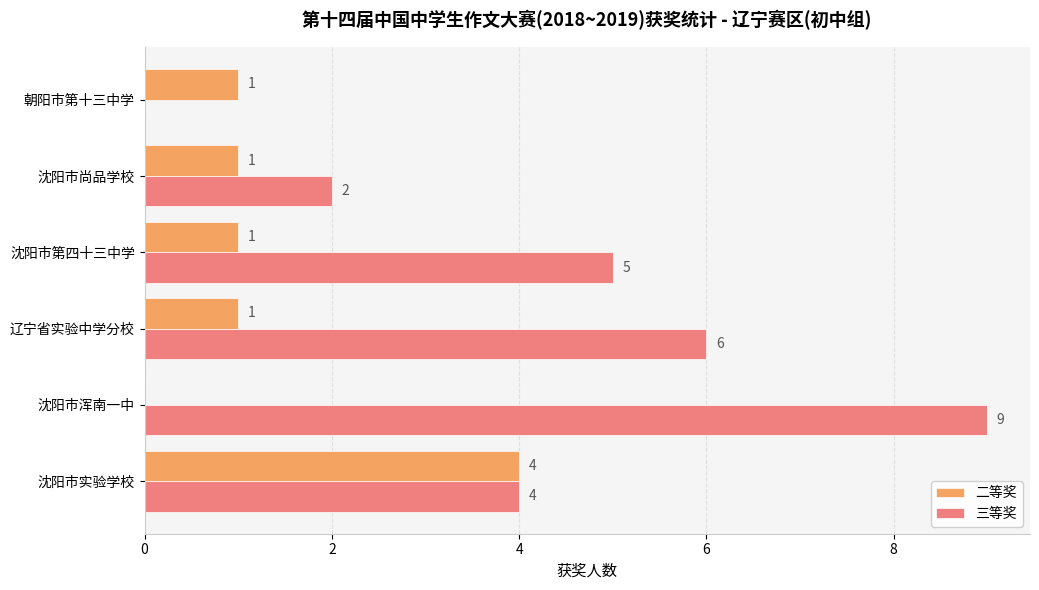

At which category is the sum across all series the highest?

沈阳市浑南一中